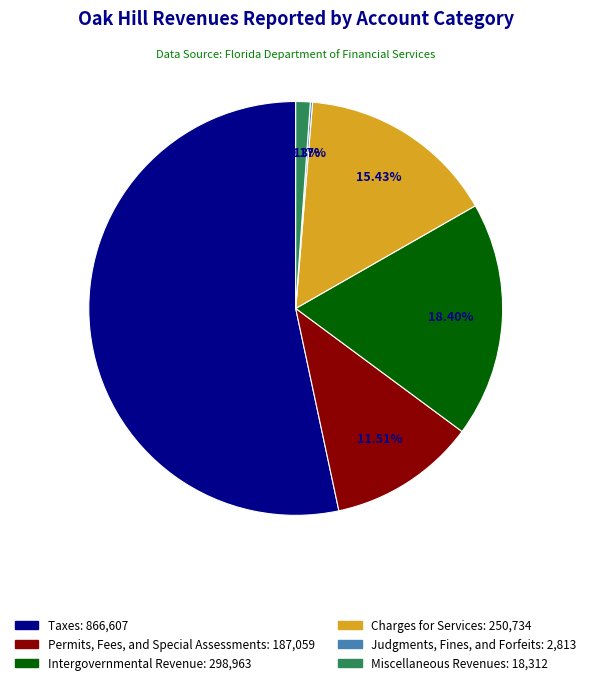

What is the total percentage of Charges for Services and Permits, Fees, and Special Assessments?

26.9%